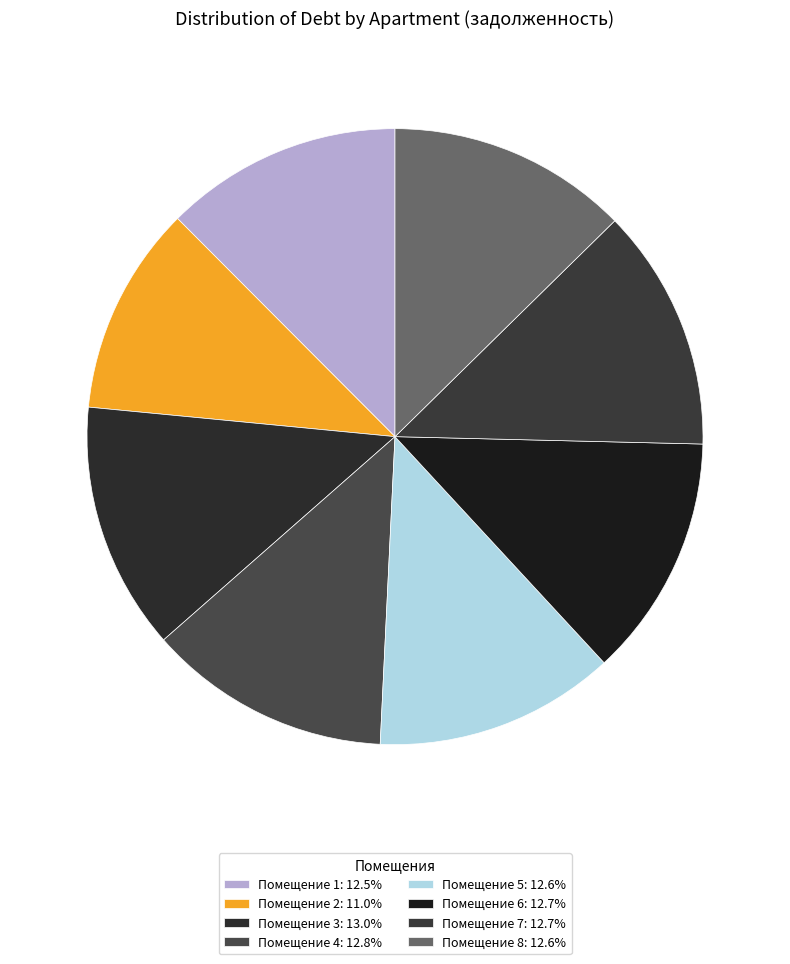

Does any single category account for the majority?

No